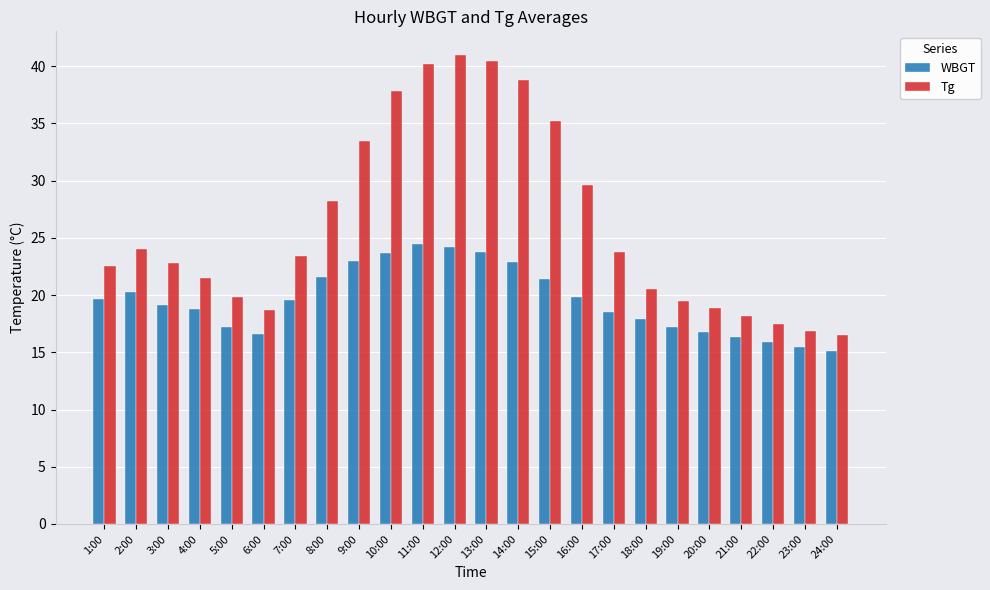

What is the average value of the WBGT series?

19.6